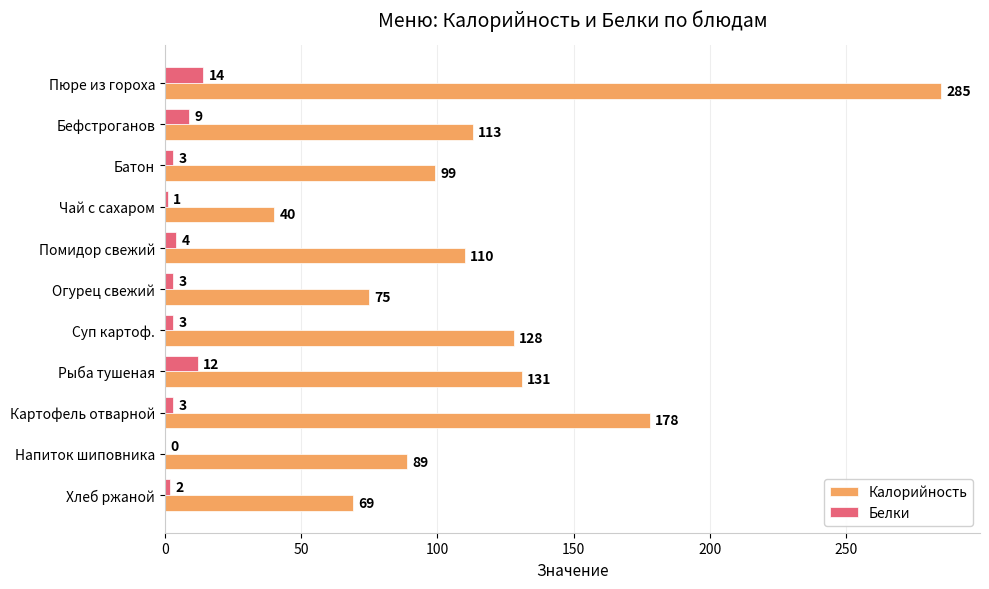

Is the value of Белки at Картофель отварной greater than the value of Калорийность at Суп картоф.?

No